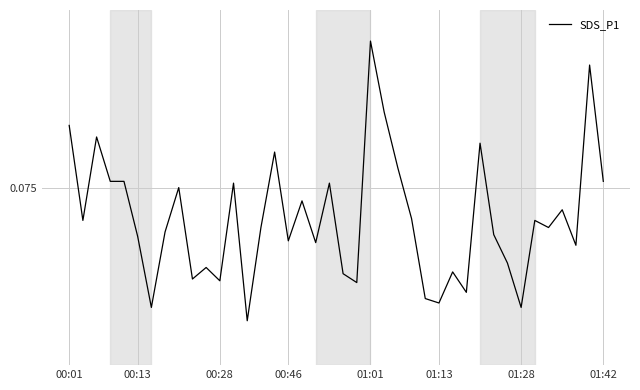

Reading left to right, what are all the values shown in this chart?

0.1	0.1	0.1	0.1	0.1	0.1	0.1	0.1	0.1	0.1	0.1	0.1	0.1	0.1	0.1	0.1	0.1	0.1	0.1	0.1	0.1	0.1	0.1	0.1	0.1	0.1	0.1	0.1	0.1	0.1	0.1	0.1	0.1	0.1	0.1	0.1	0.1	0.1	0.1	0.1